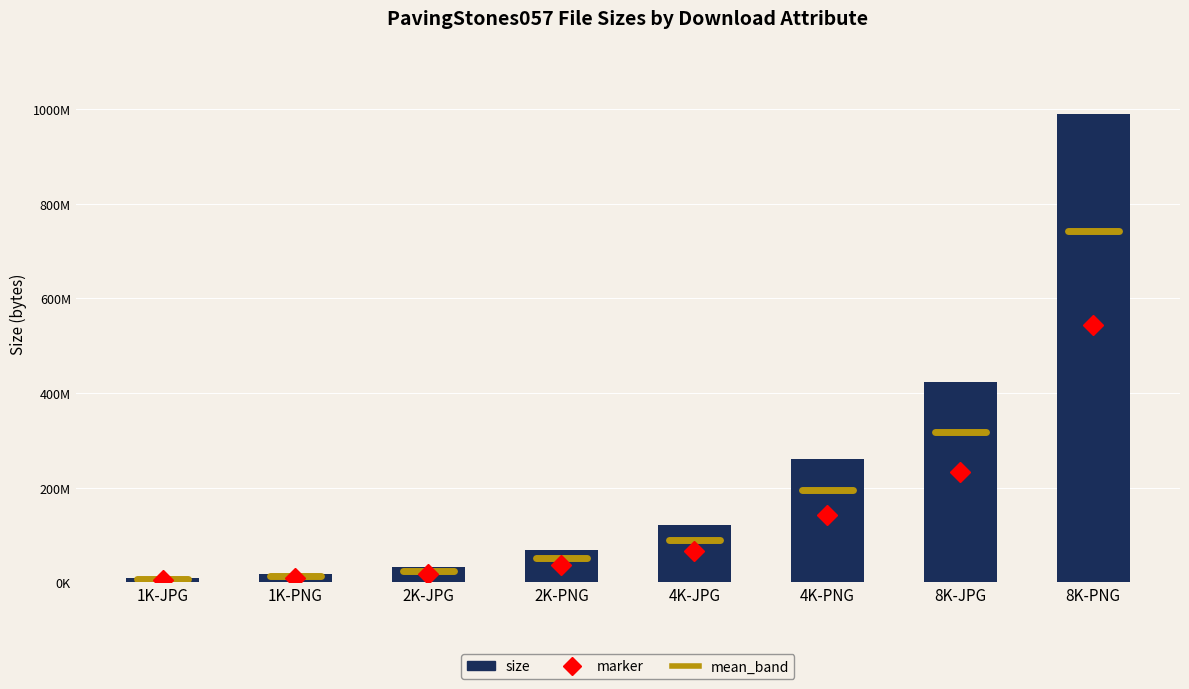

What is the sum of all values?

1922047948